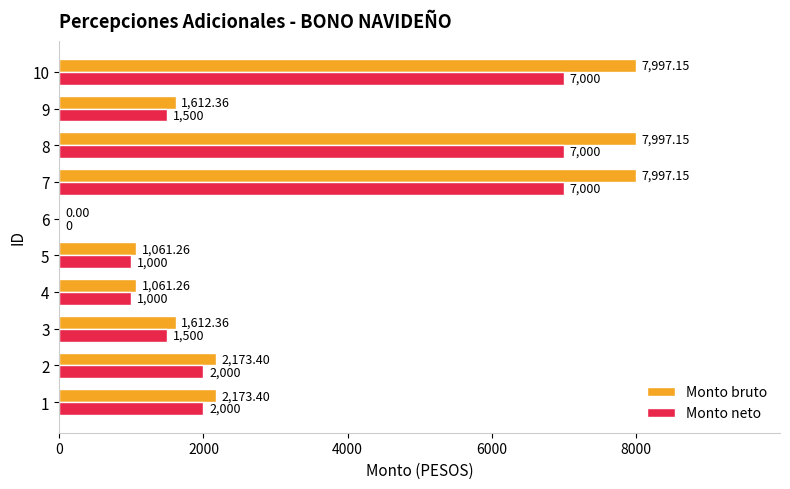

Is the value of Monto neto at 1 greater than the value of Monto bruto at 9?

Yes